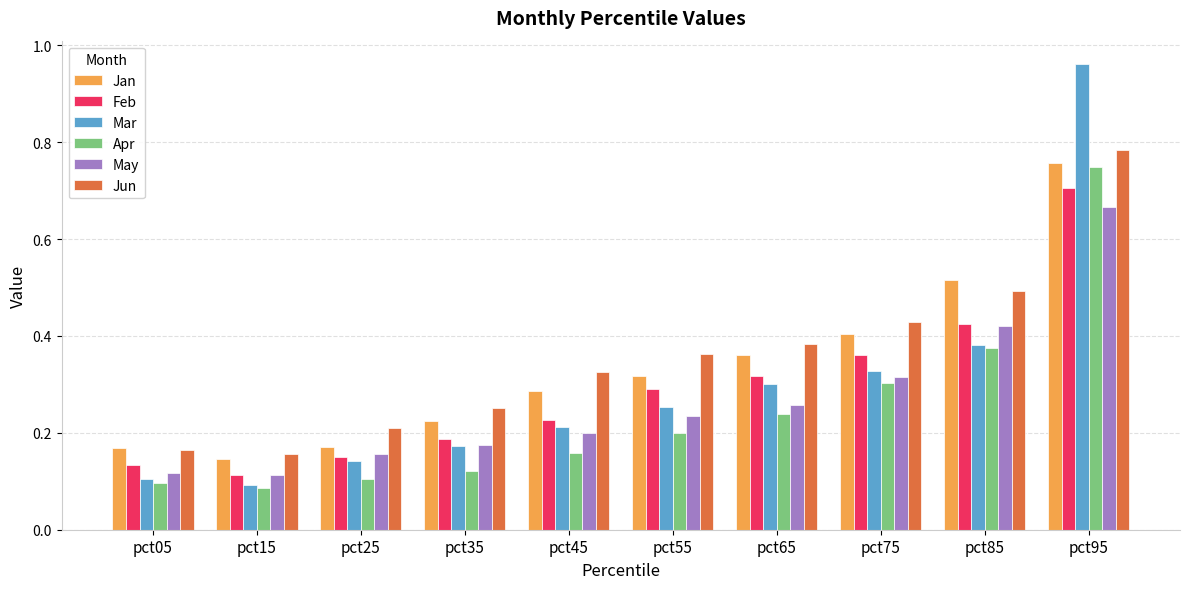

At which label does Mar reach its peak?

pct95